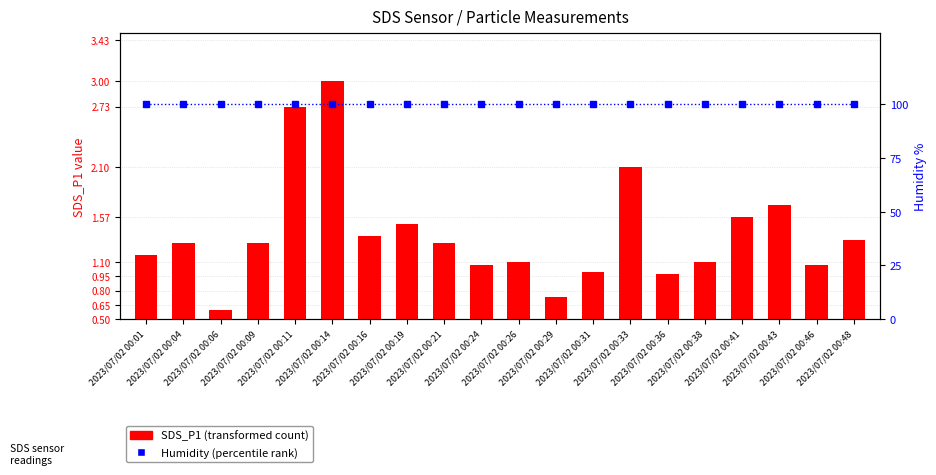

Where is SDS_P1 (transformed count) nearest to the value 1?

2023/07/02 00:31